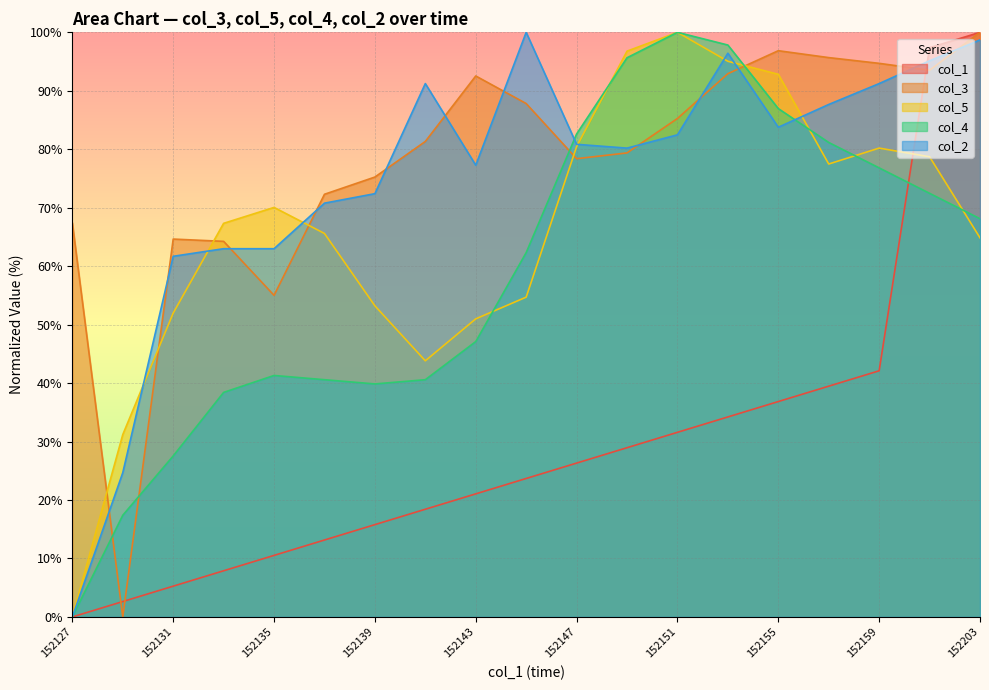

Rank the categories by col_2 value from lowest to highest.

152127, 152129, 152131, 152133, 152135, 152137, 152139, 152143, 152149, 152147, 152151, 152155, 152157, 152141, 152159, 152201, 152153, 152203, 152145